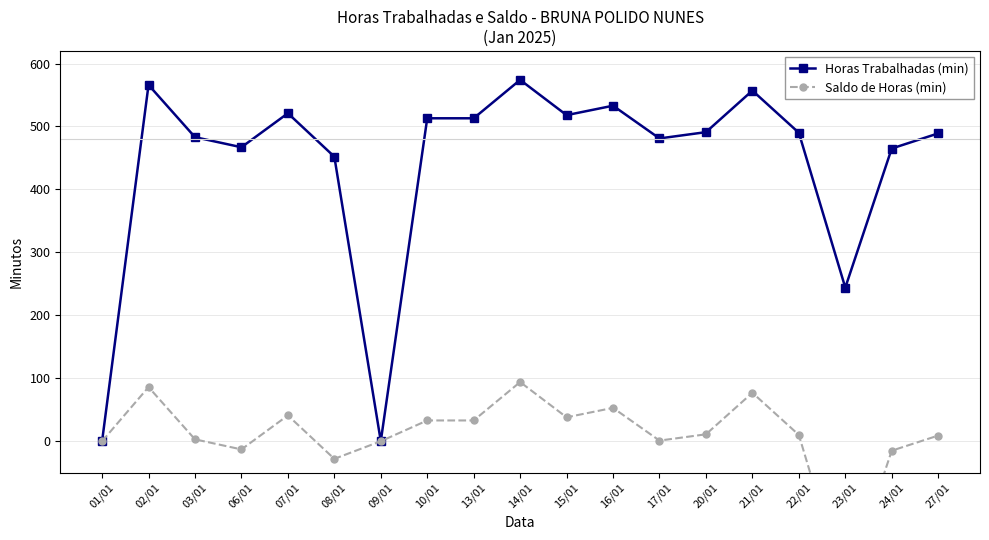

How many interior local valleys does the Saldo de Horas (min) series have?

5